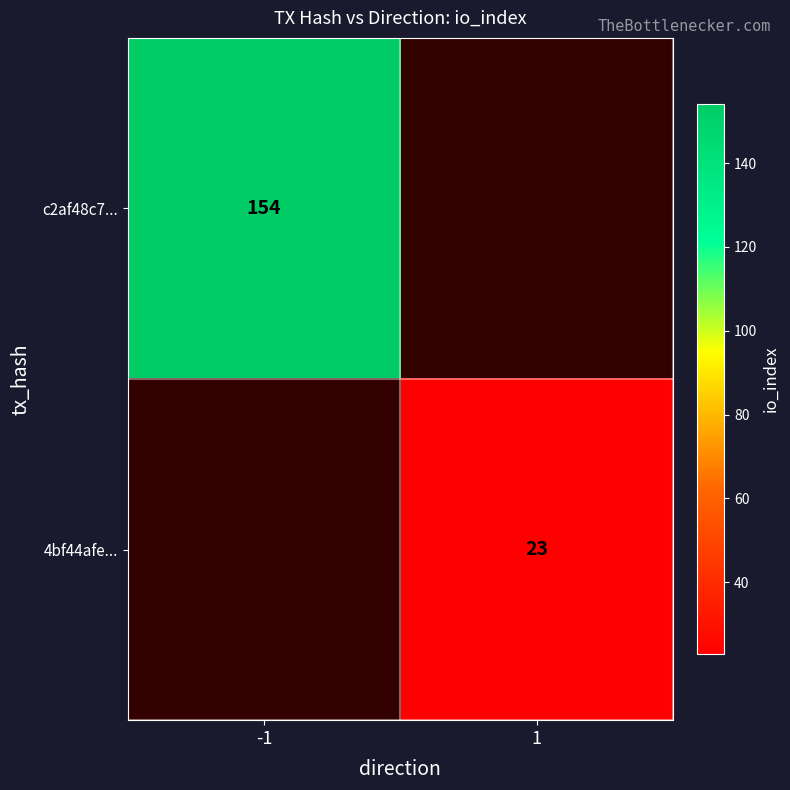

Count the number of categories in the chart.

2